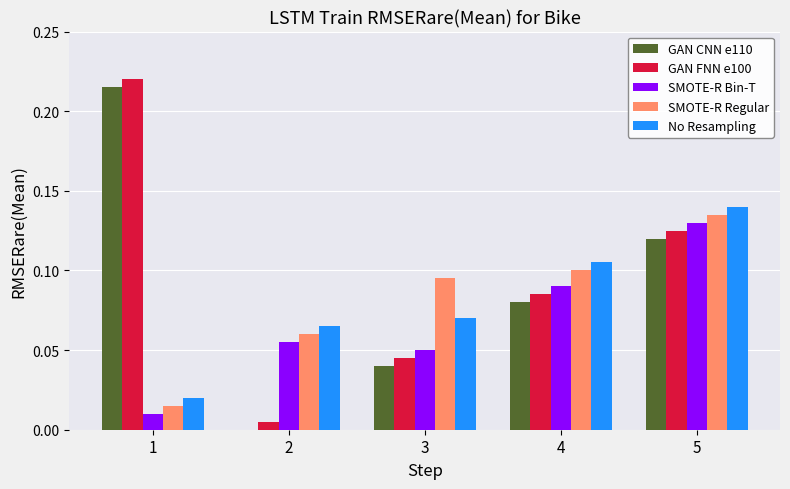

At which category is the sum across all series the highest?

5